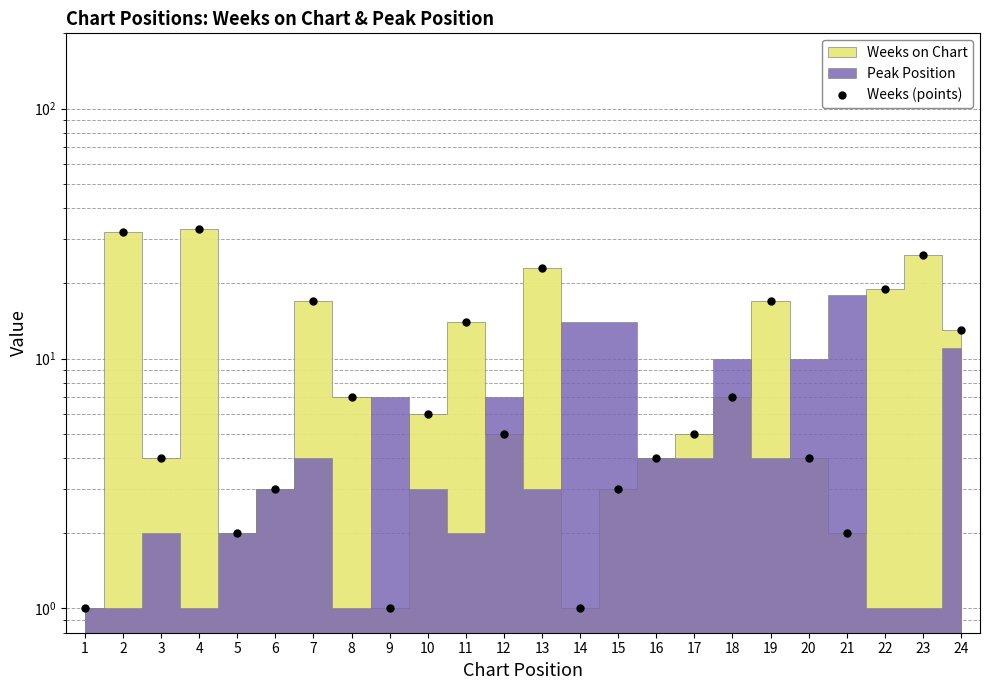

At which category does the chart reach its peak across all series?

4